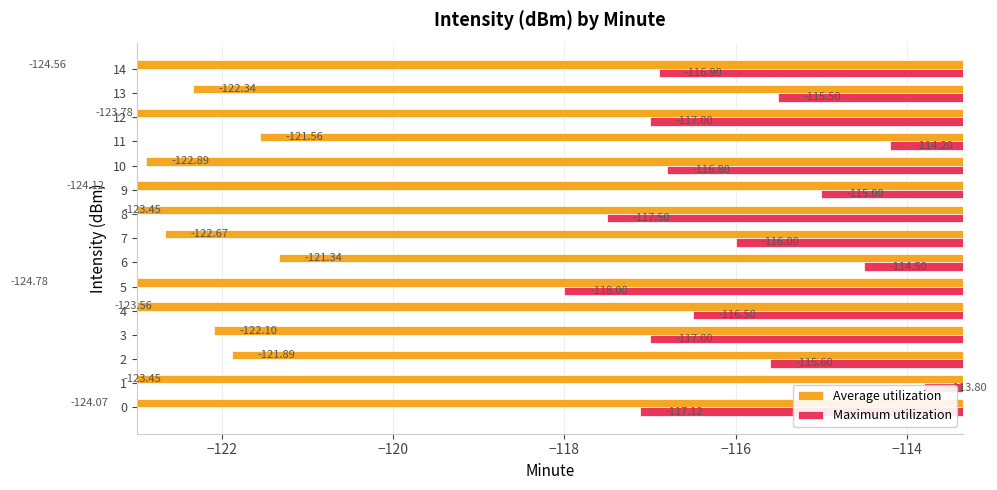

Which has a higher value, 0 or 10?

10